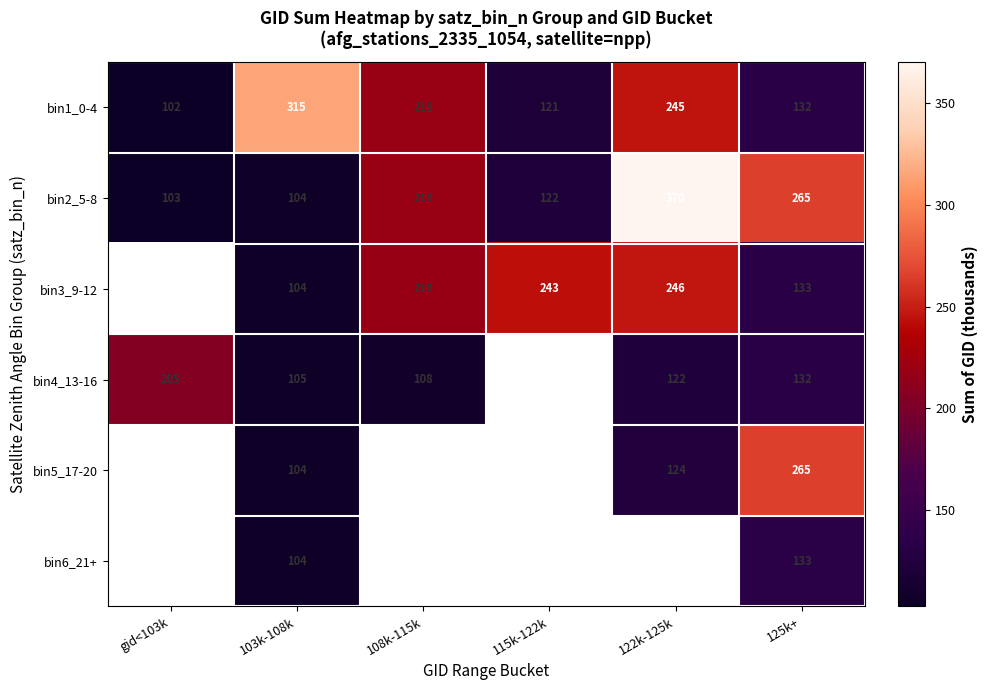

How many data points in bin1_0-4 are less than 219?

3